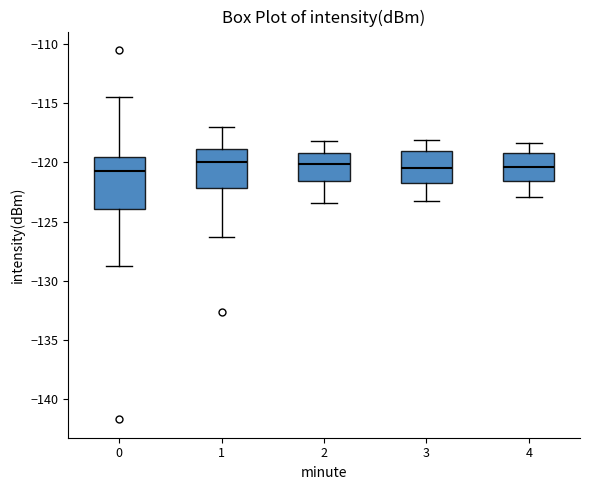

Where does the median line of the box at x = 0 sit on the y-axis? The values are not printed on the chart, so give them approximately, as read against the axis.

-120.5